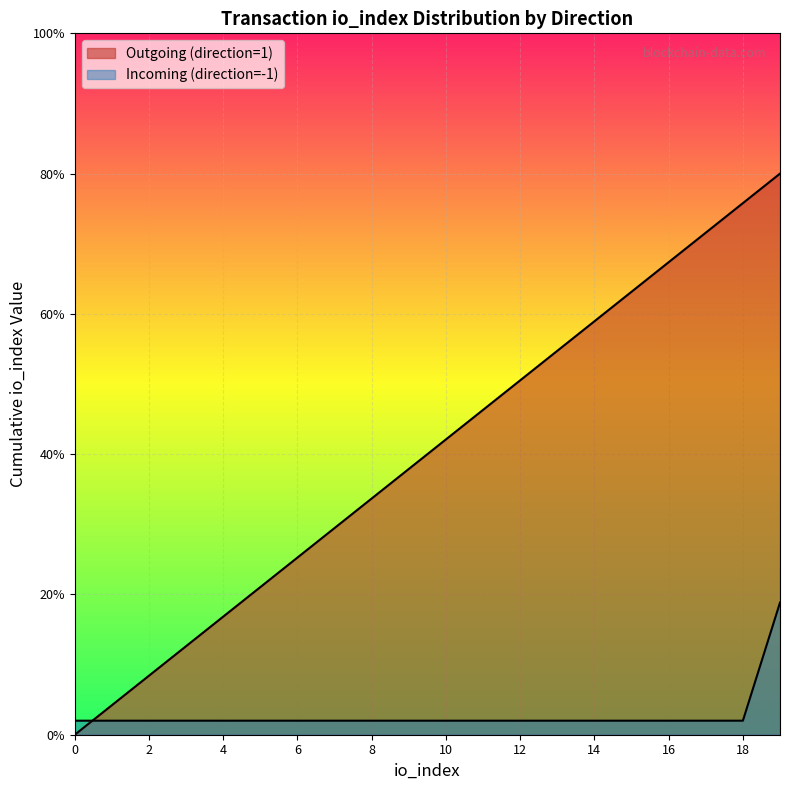

True or false: Outgoing (direction=1) and Incoming (direction=-1) cross at least once.

True